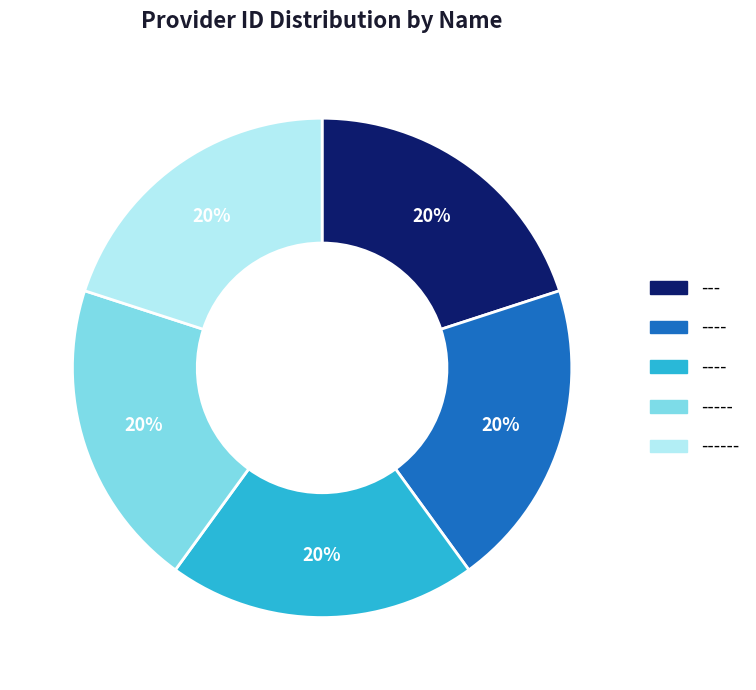

How many slices are in this pie chart?

5